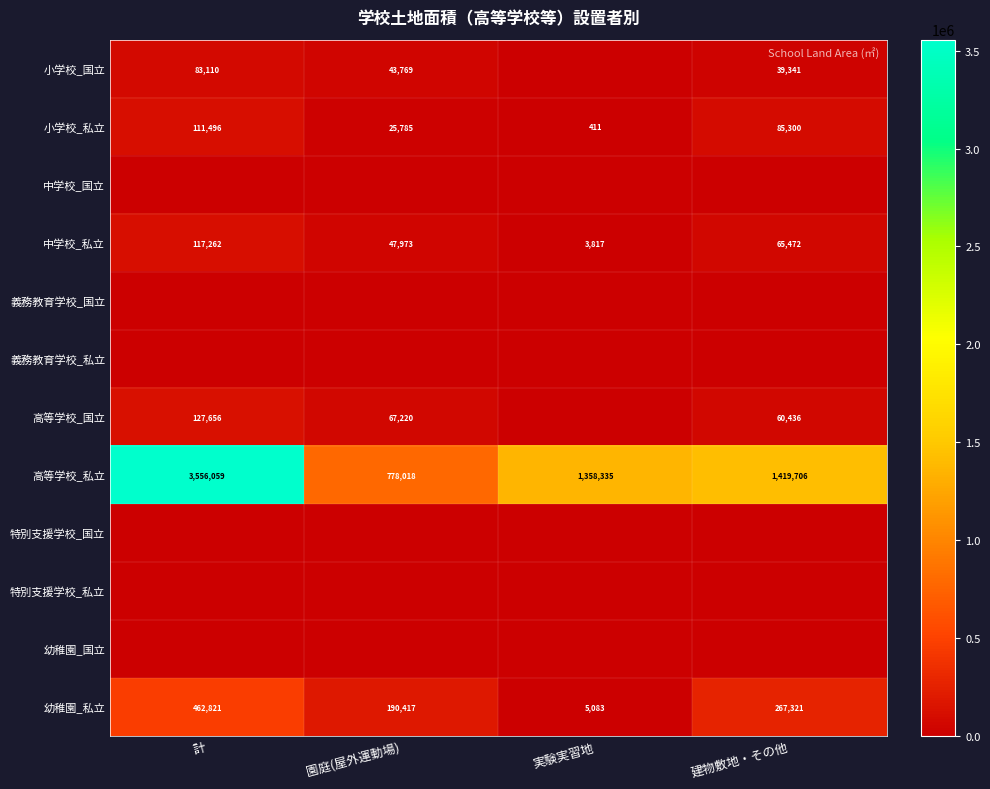

What is the lowest value of the 中学校_私立 series?

3817